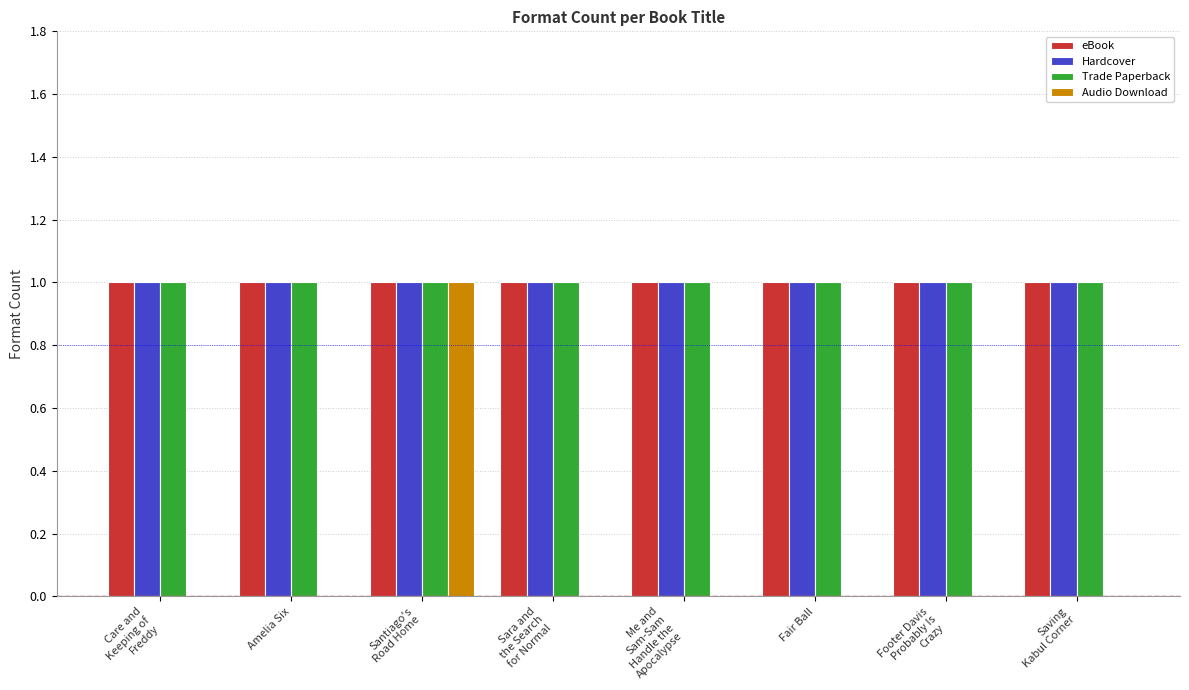

True or false: Hardcover has a value of 2 at Fair Ball.

False